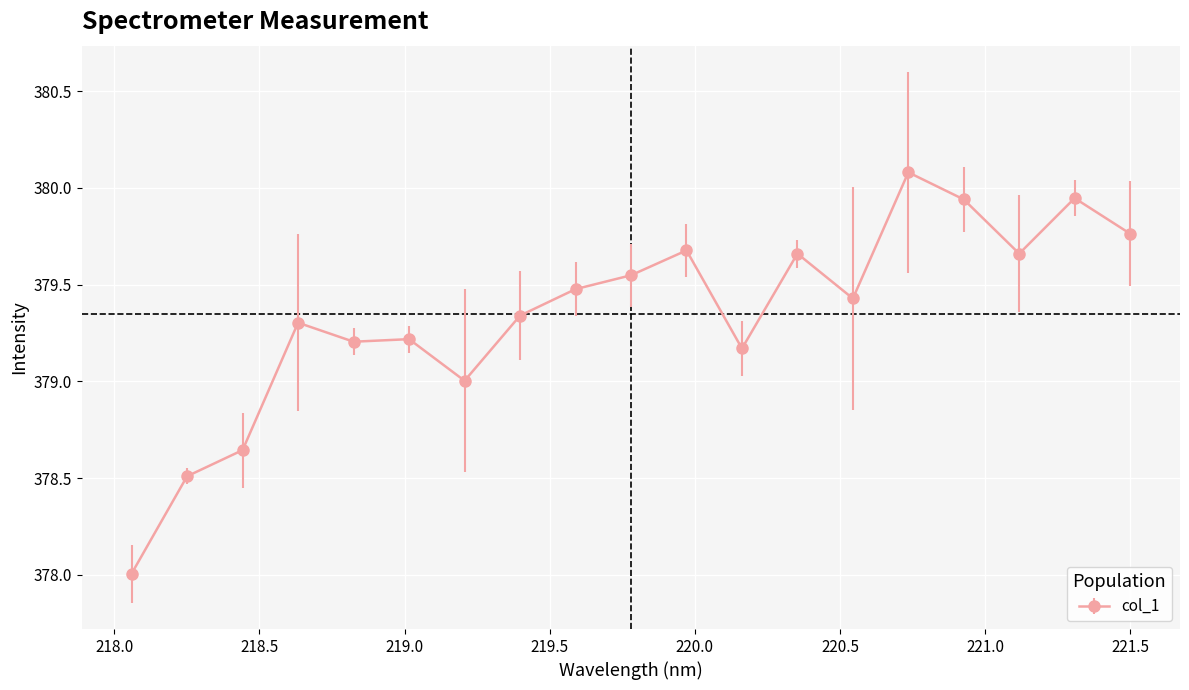

What is the sum of all values?

7207.6